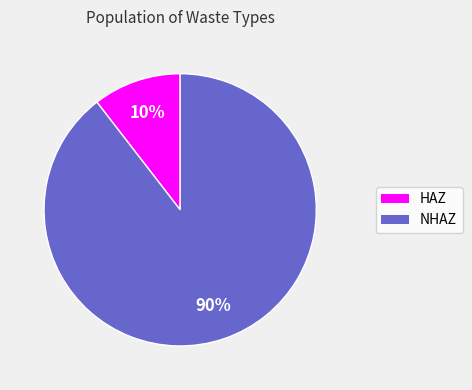

Is there any slice that represents more than half of the pie?

Yes